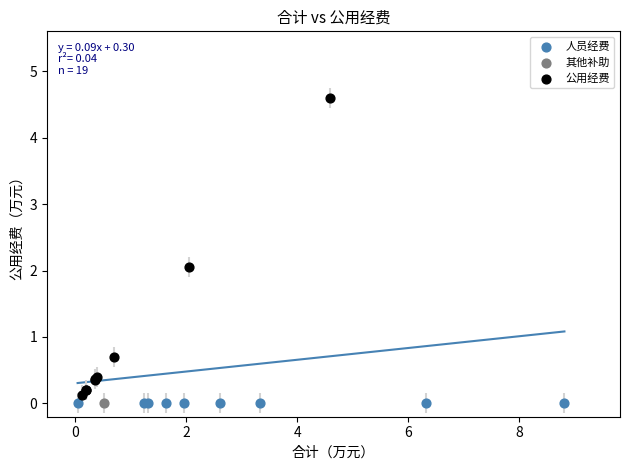

Which series contains the highest Y value?

公用经费